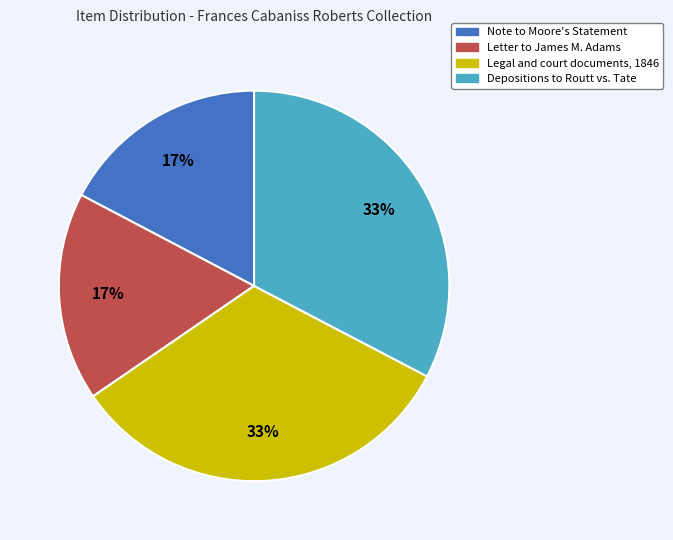

To the nearest percent, what is the combined percentage of Note to Moore's Statement and Legal and court documents, 1846?

50%